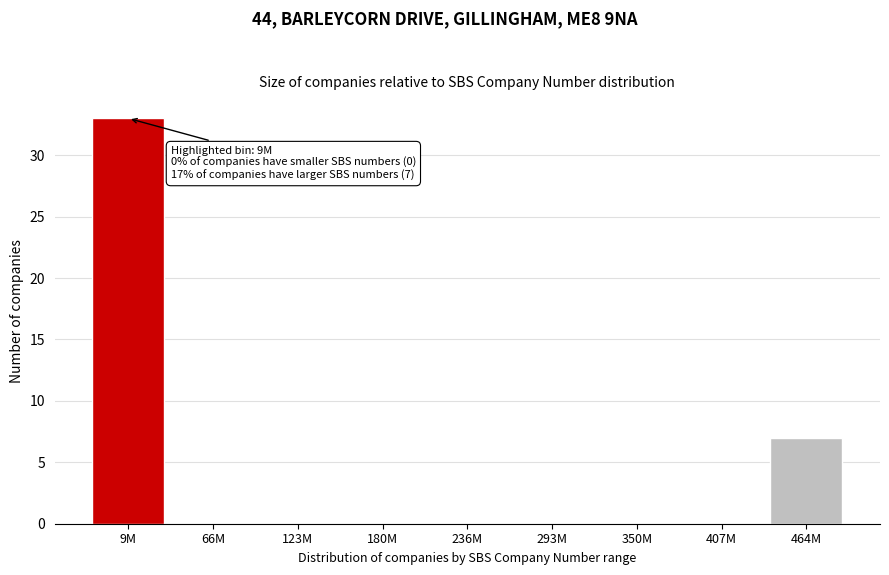

What is the change in value from 350M to 464M?

+7